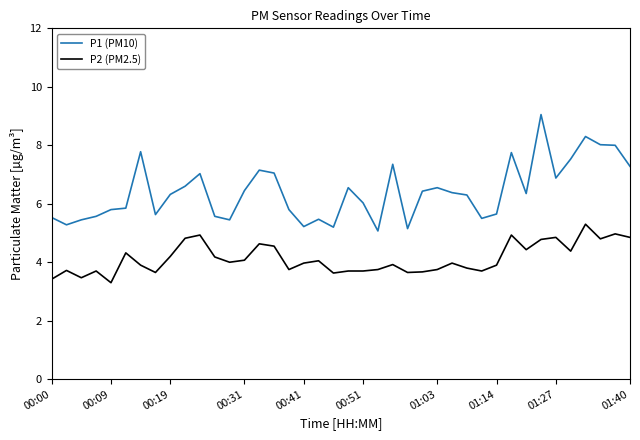

True or false: P2 (PM2.5) and P1 (PM10) cross at least once.

False